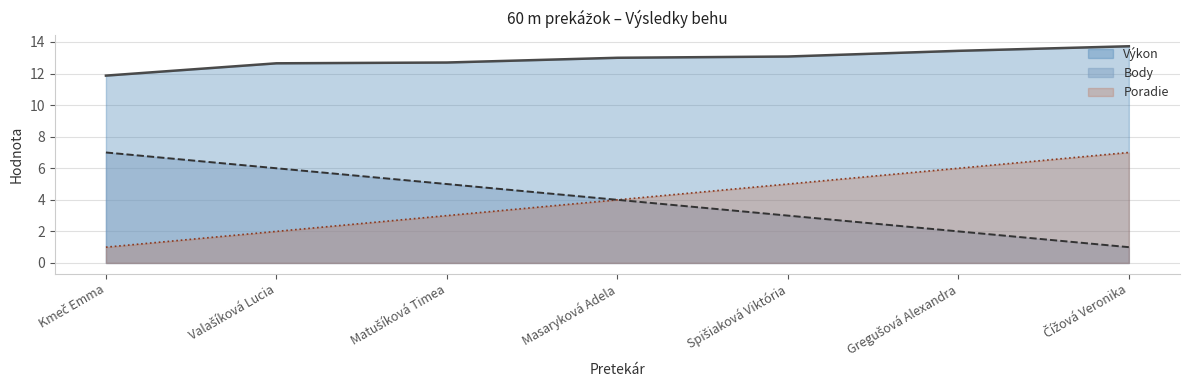

What is the maximum value for Výkon?

13.7